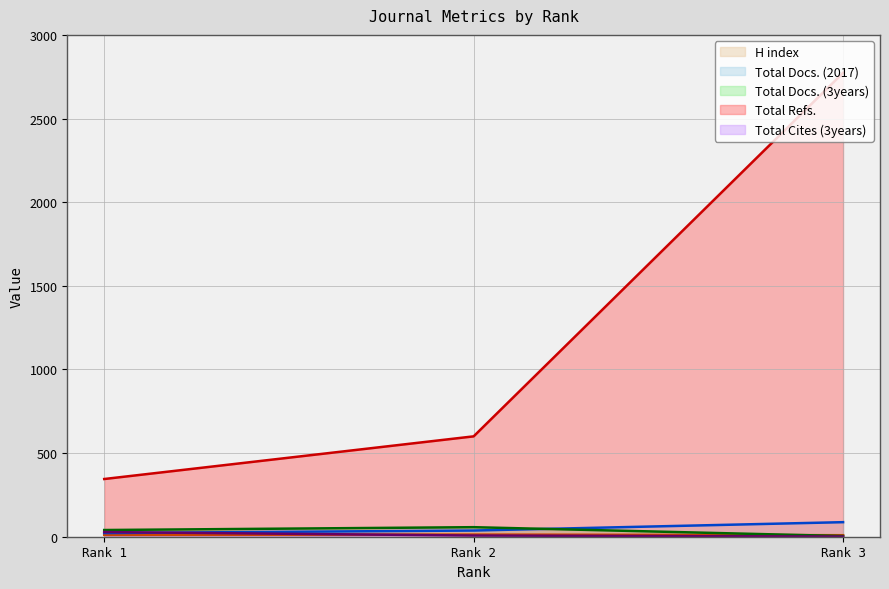

Does the chart display data point markers on the line(s)?

No